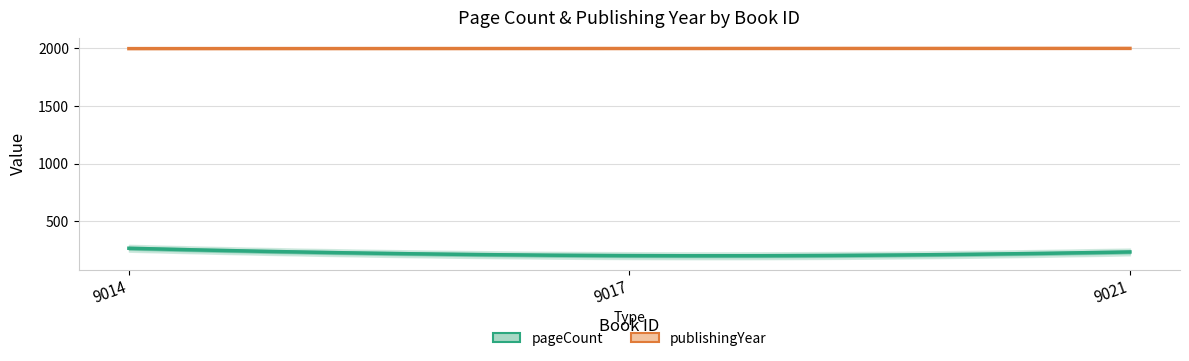

Reading right to left, extract all data points from this chart.

pageCount: 9021=232	9017=200	9014=264
publishingYear: 9021=2000	9017=1999	9014=1998